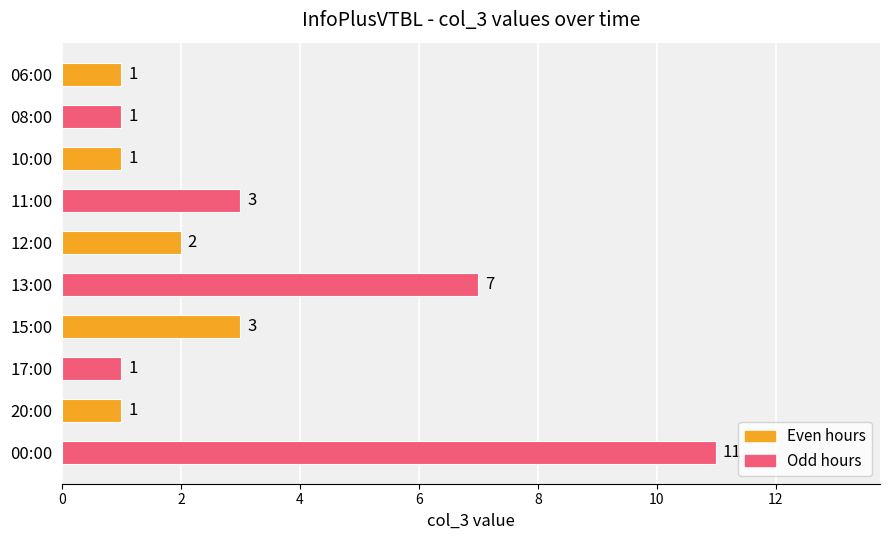

Are the bars horizontal?

Yes